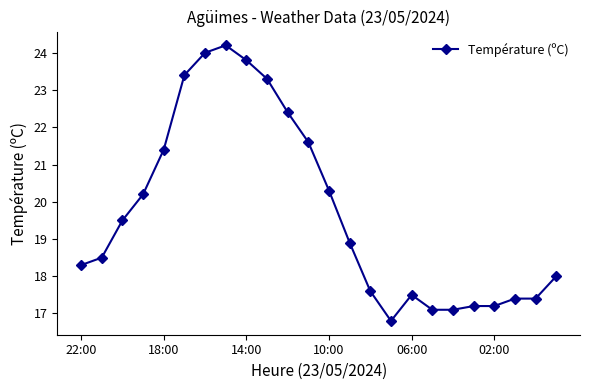

What is the value of the 16th point from the left?

16.8